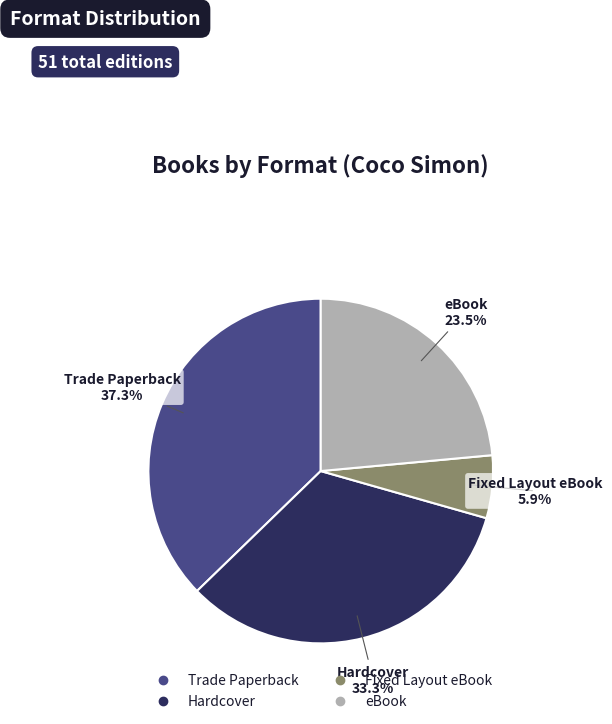

Does Hardcover represent more than half of the total?

No